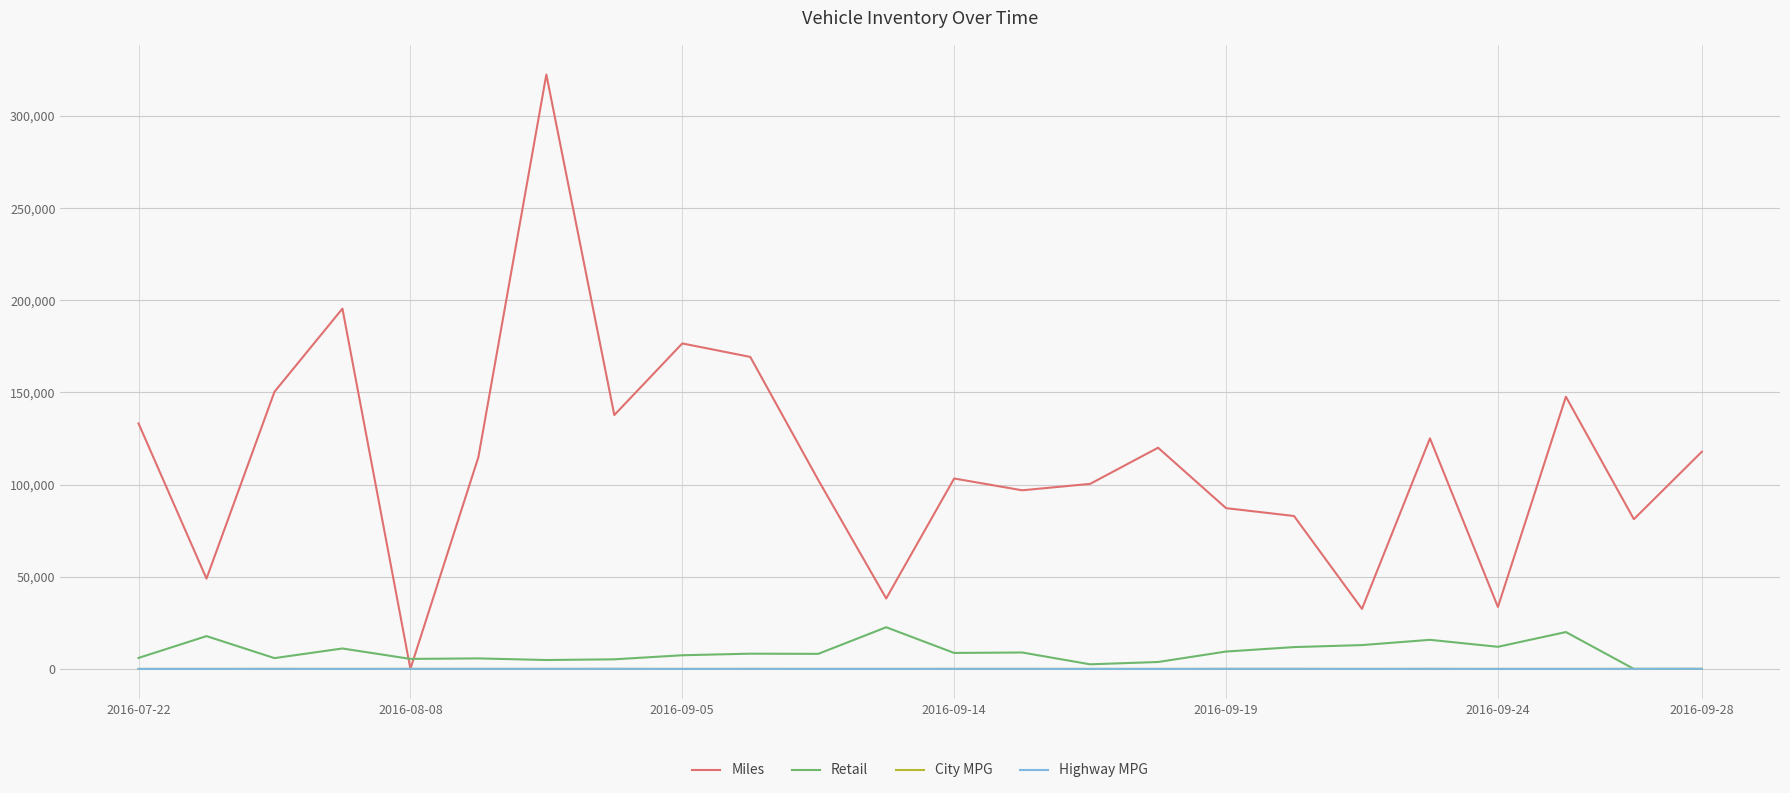

What is the maximum value for Retail?

22612